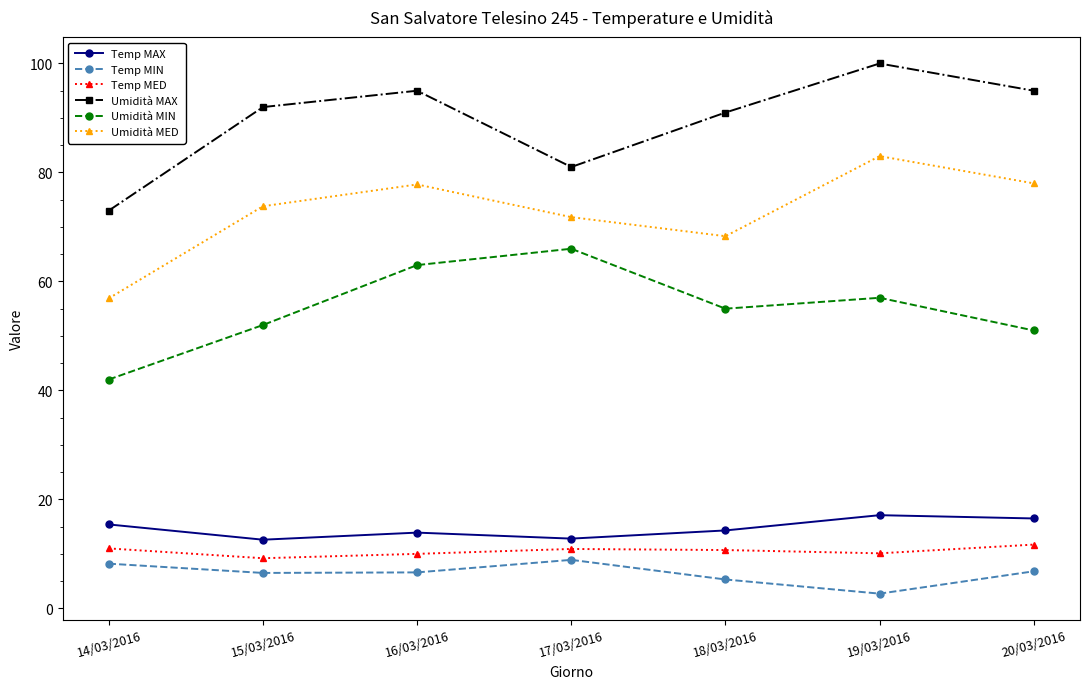

True or false: Temp MIN and Temp MED cross at least once.

False